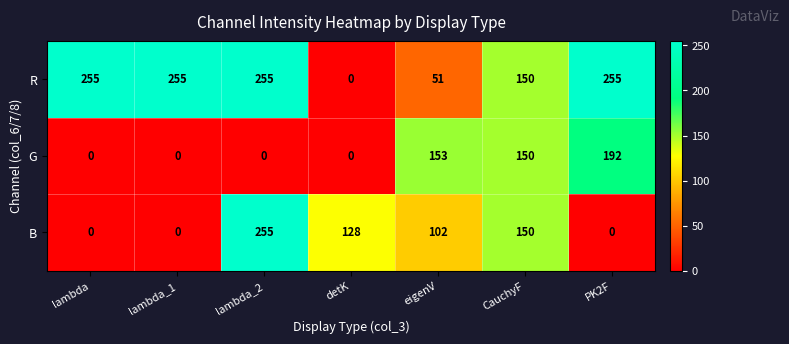

Which category has the highest value in the G series?

PK2F